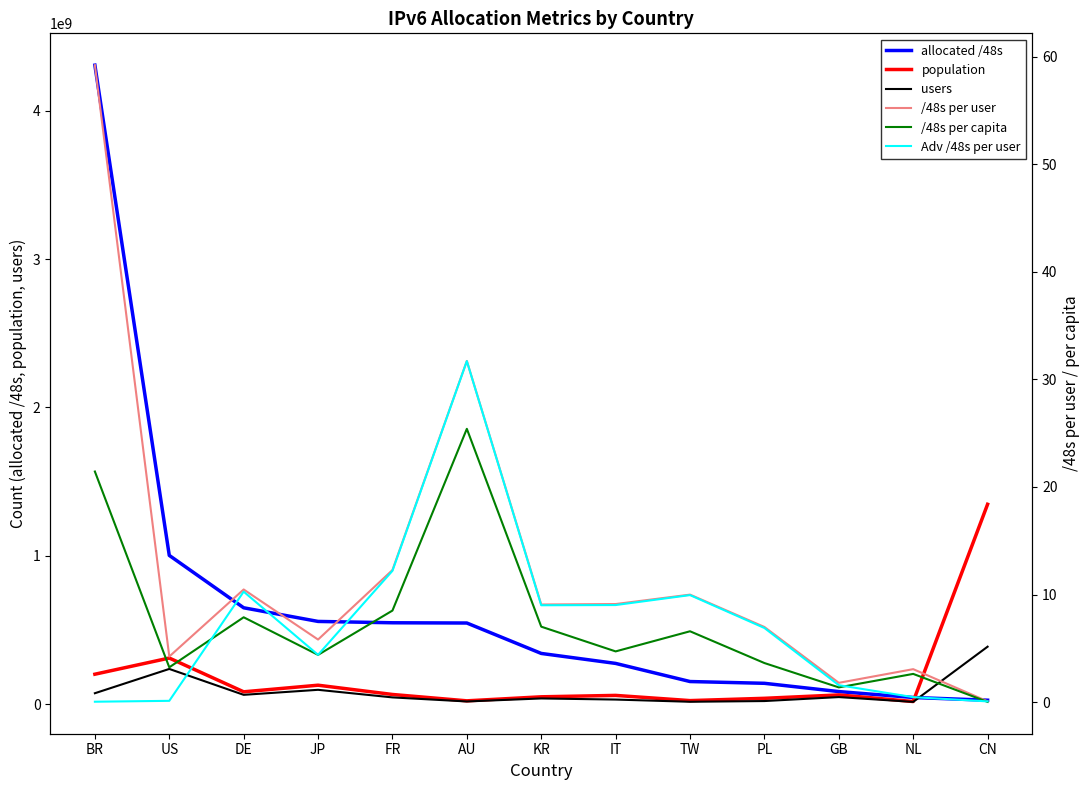

At which label does users reach its peak?

CN